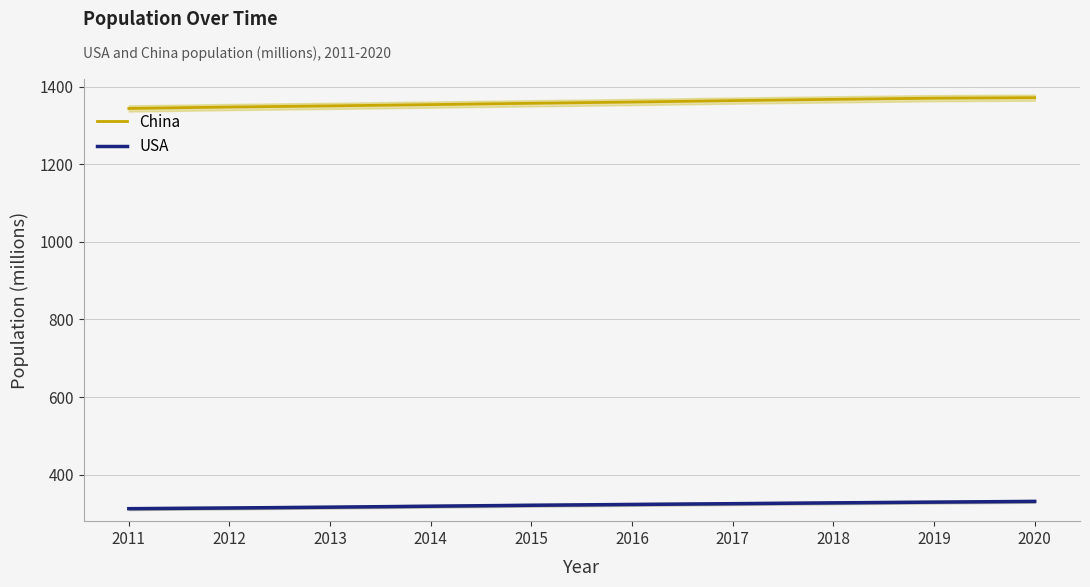

At how many categories does at least one series exceed 1301?

10